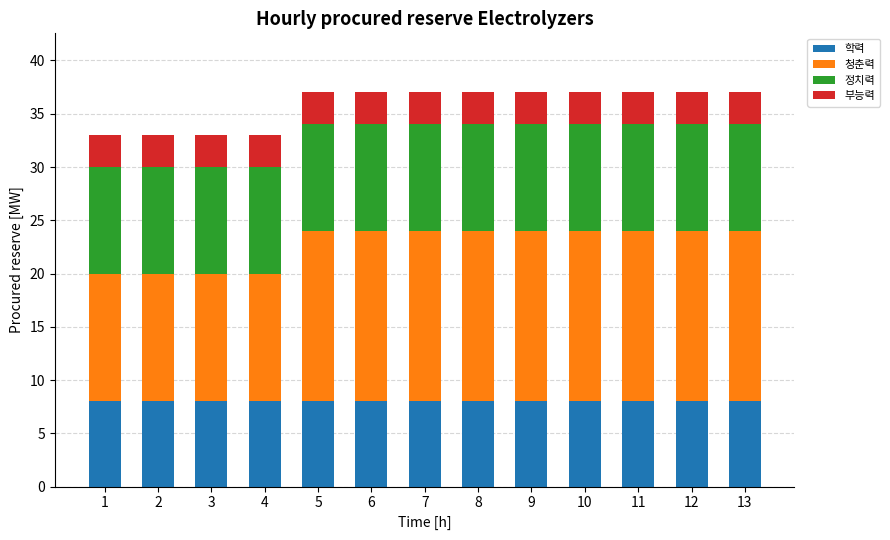

What are all the series names shown in the legend?

학력, 청춘력, 정치력, 부능력